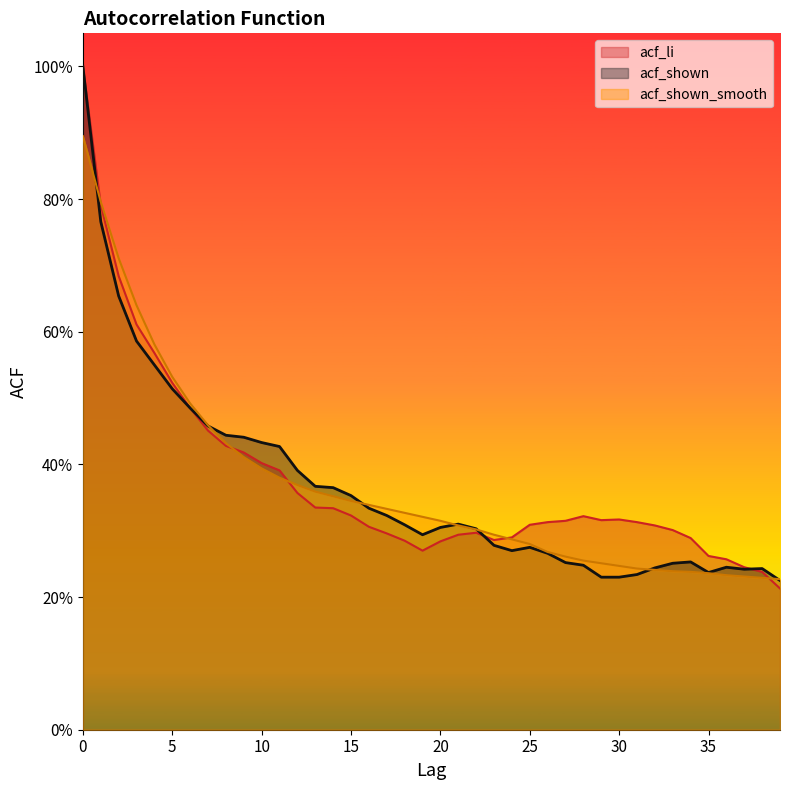

What is the difference between the maximum and second lowest values in the acf_shown_smooth series?

0.7